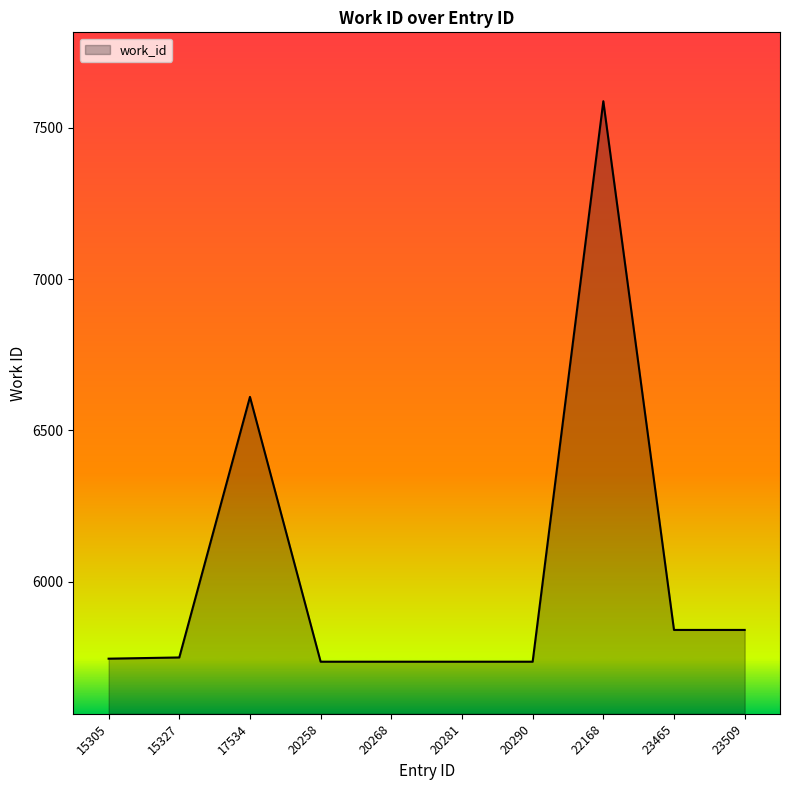

What is the smallest value displayed?

5736